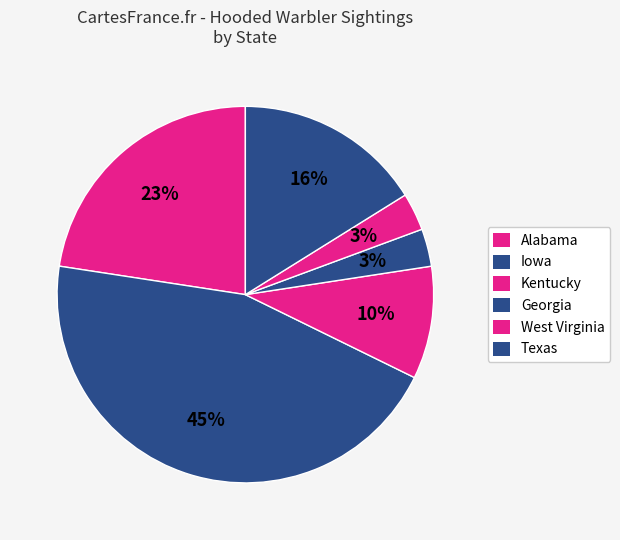

To the nearest percent, what percentage of the pie is Texas?

16%